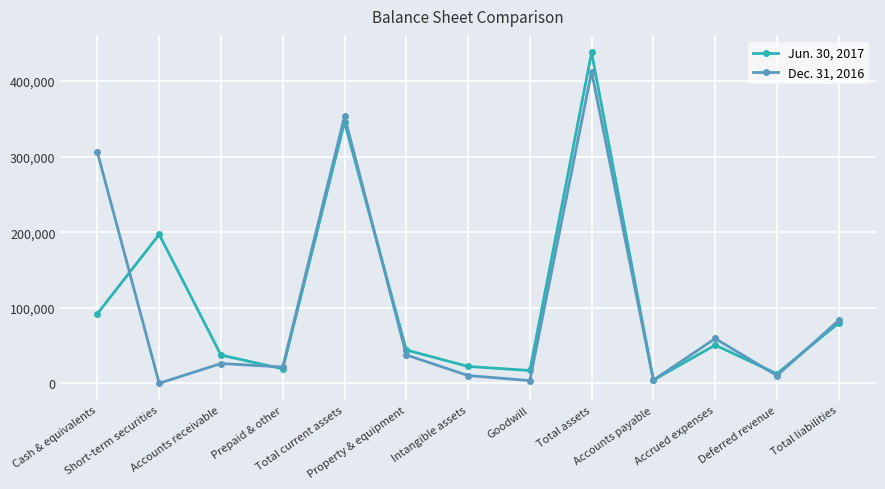

Where is the first local maximum for Dec. 31, 2016?

Accounts receivable